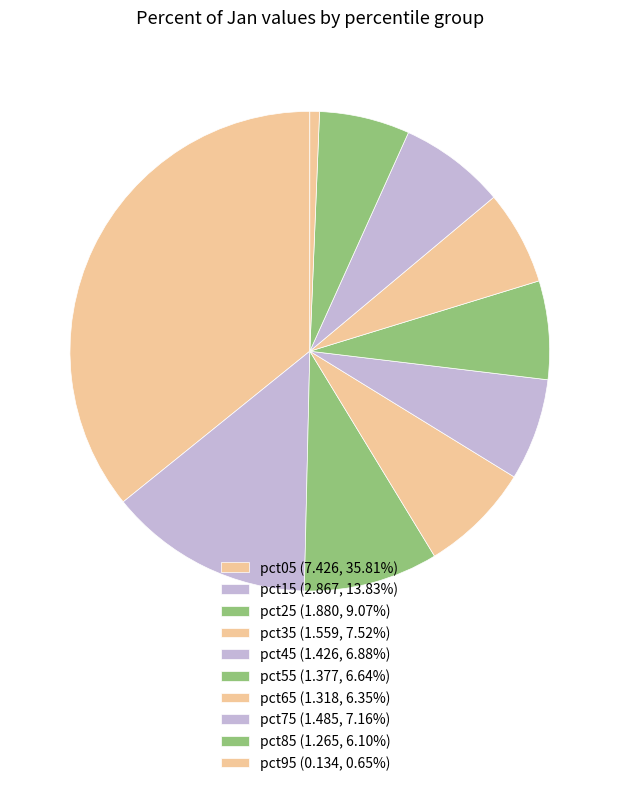

What portion of the pie excludes pct35?

92.5%